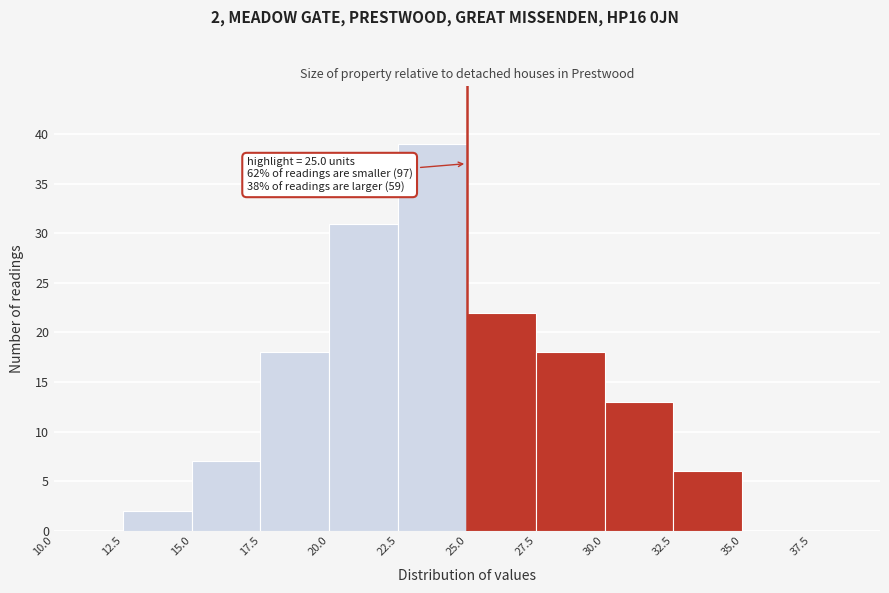

Over which range of the x-axis is the bar tallest?

22.5 to 25.0